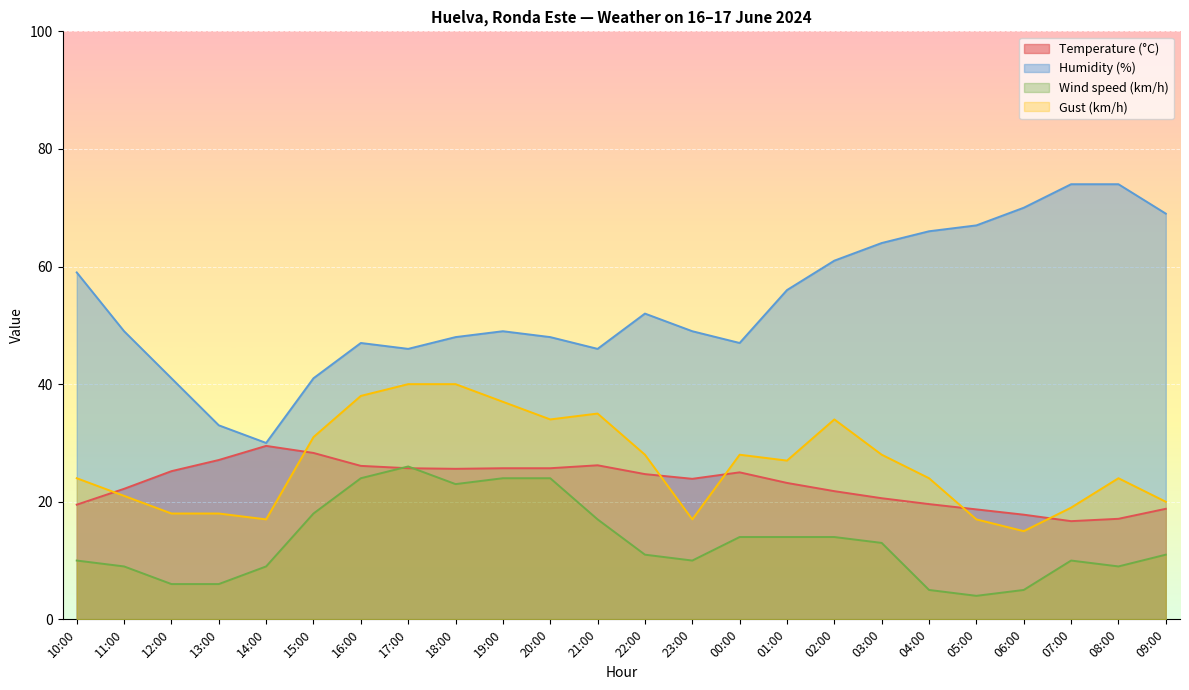

What position from the right is 02:00?

8